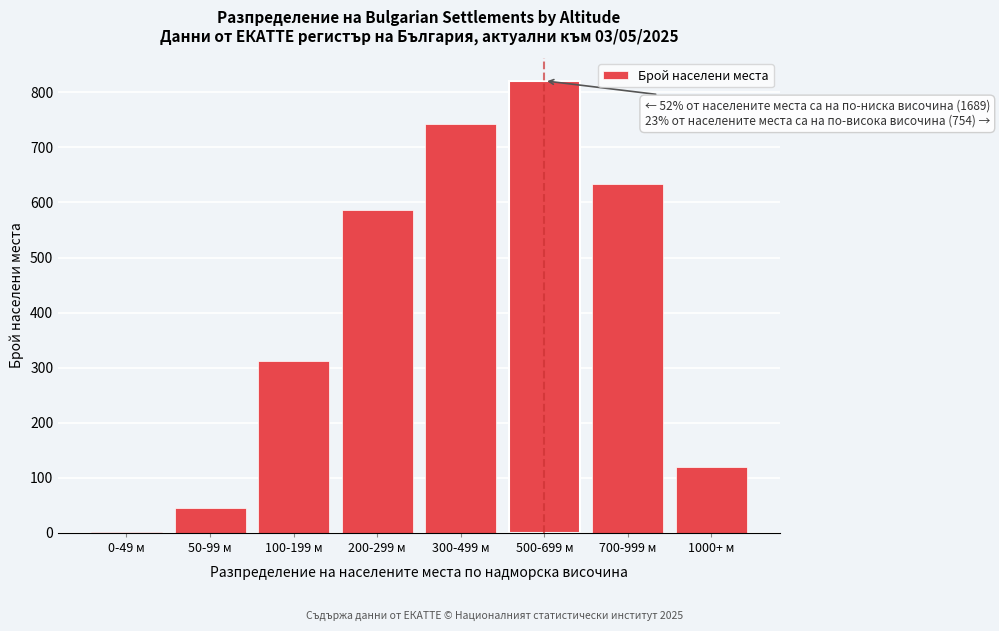

Reading right to left, list all the values displayed in this chart.

1000+ м=120	700-999 м=634	500-699 м=821	300-499 м=743	200-299 м=587	100-199 м=312	50-99 м=45	0-49 м=2